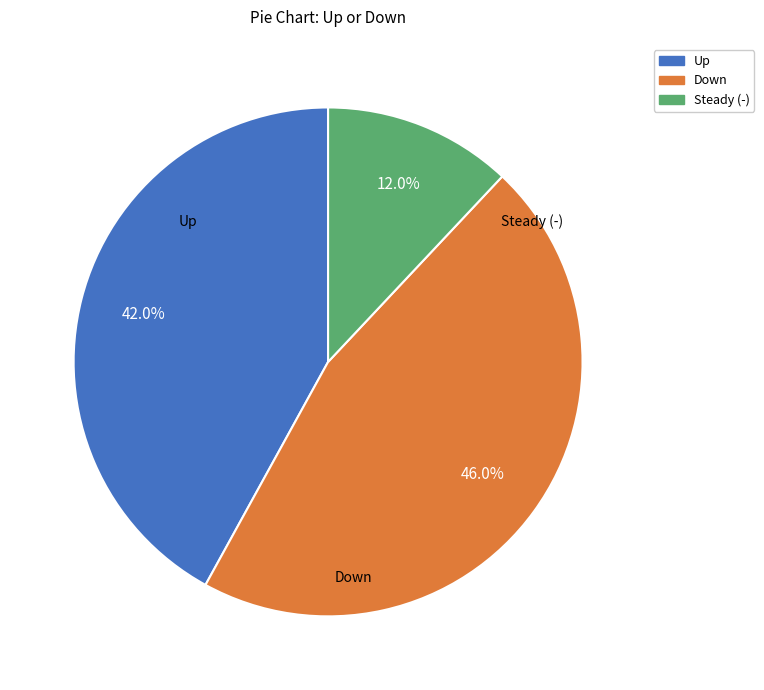

Which has a higher value, Up or Down?

Down